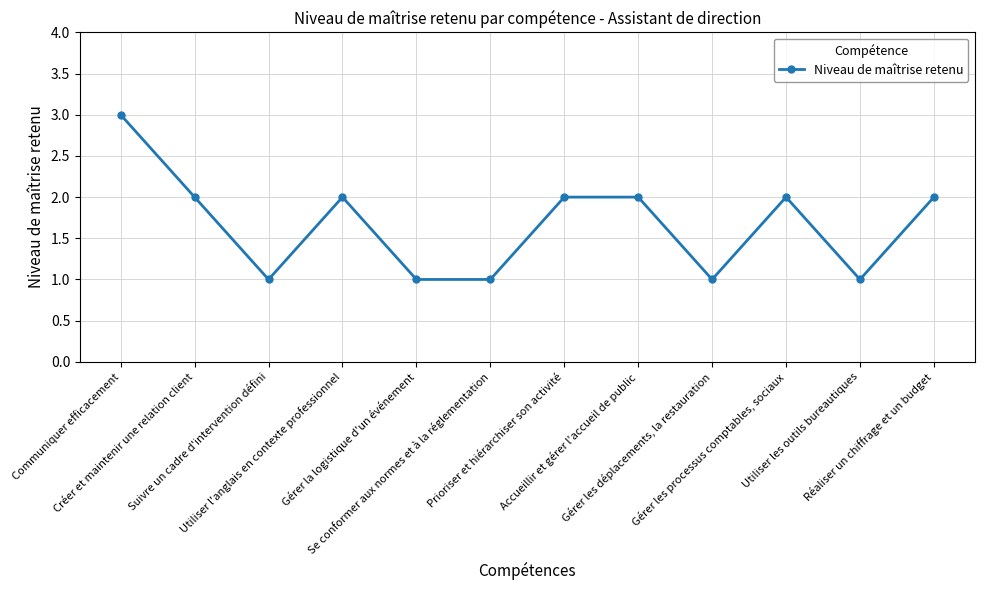

Between Prioriser et hiérarchiser son activité and Gérer la logistique d'un événement, which is larger?

Prioriser et hiérarchiser son activité